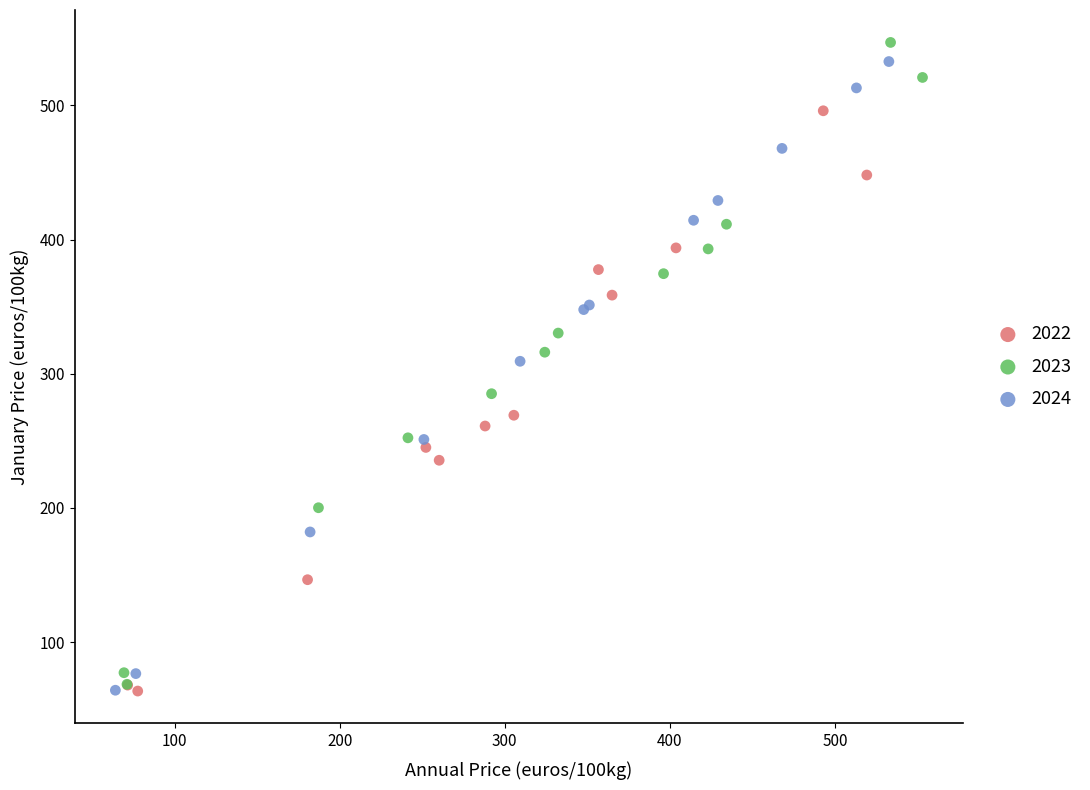

Which series has the widest spread of Y values?

2023